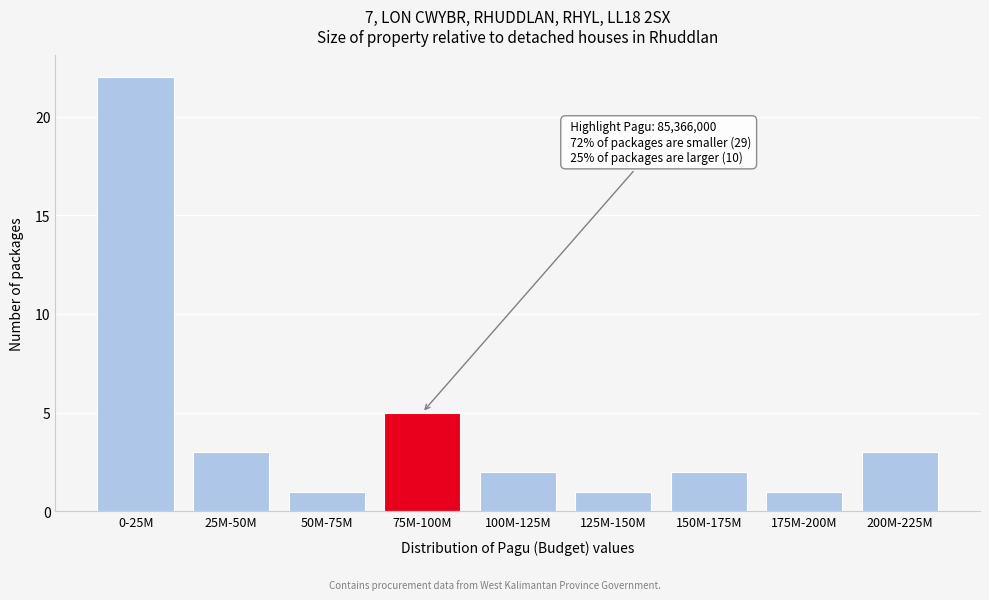

Reading left to right, extract all data points from this chart.

0-25M=22	25M-50M=3	50M-75M=1	75M-100M=5	100M-125M=2	125M-150M=1	150M-175M=2	175M-200M=1	200M-225M=3